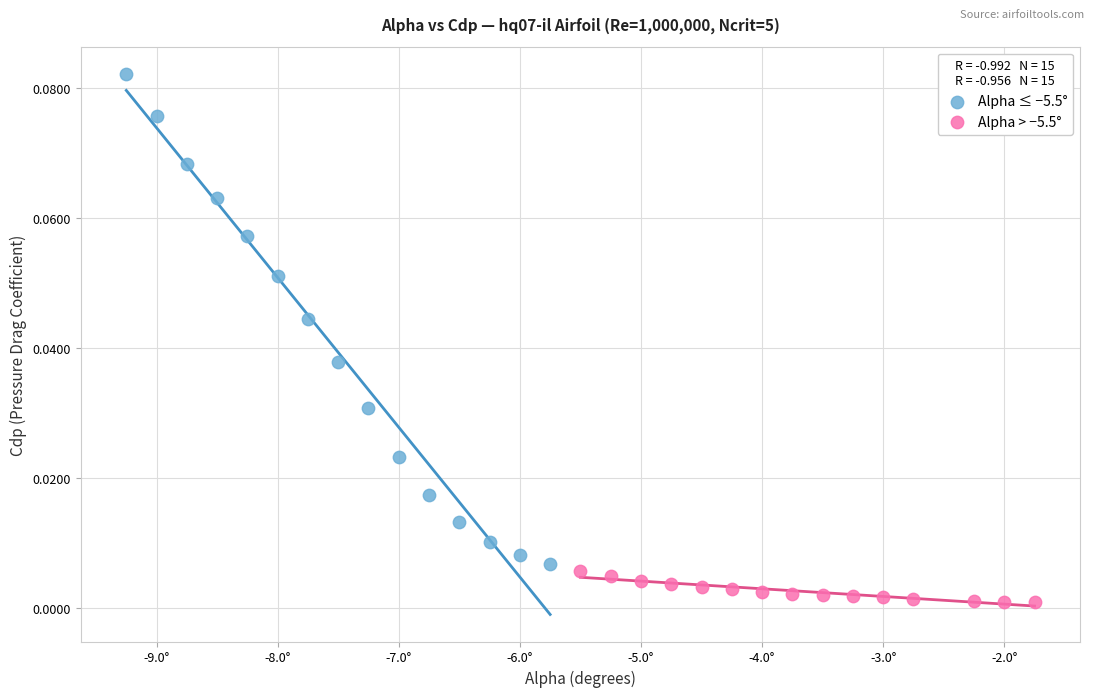

Which series reaches the maximum Y coordinate?

Alpha ≤ −5.5°